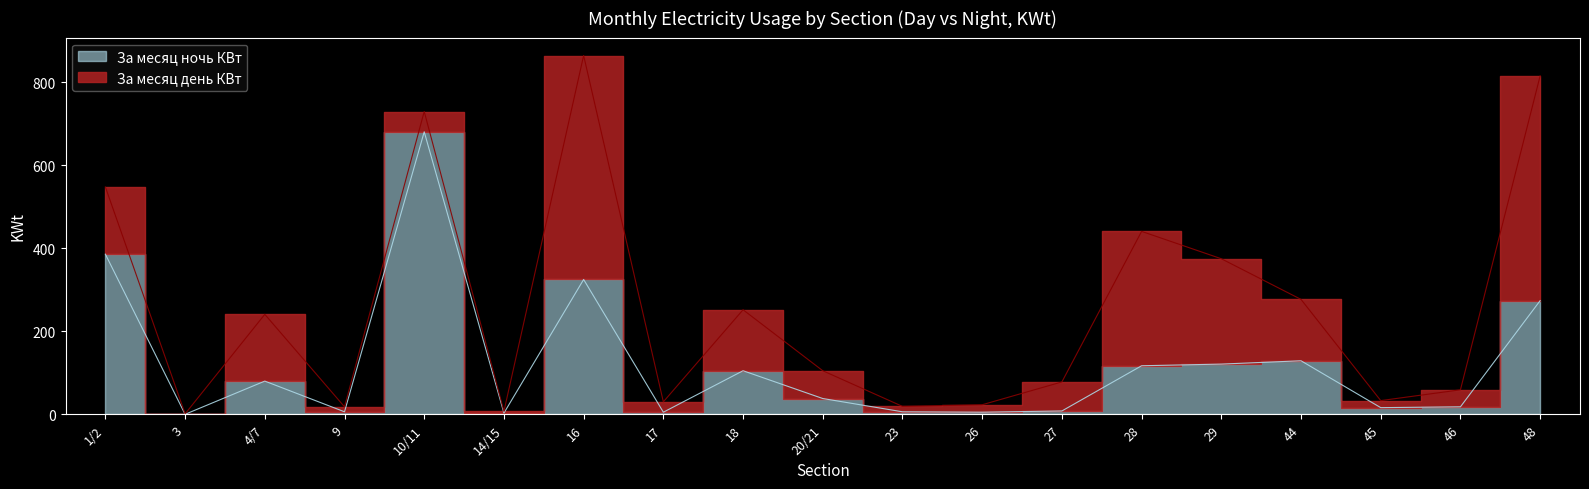

What is the difference between the maximum and minimum values?

681